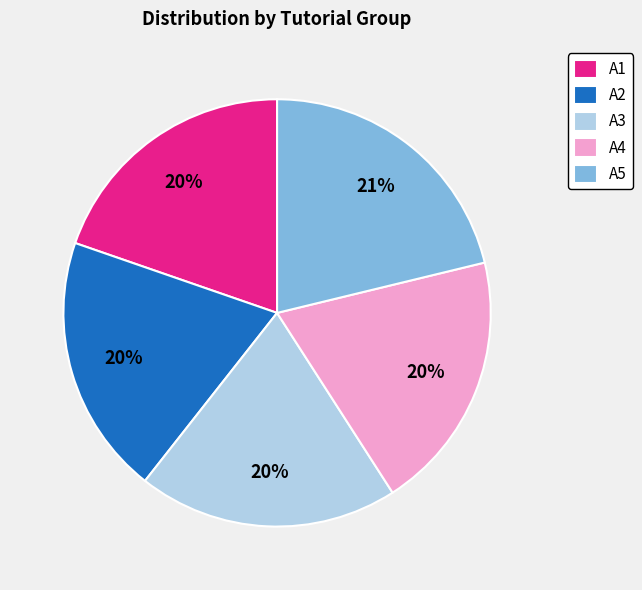

Is there a majority slice in this chart?

No